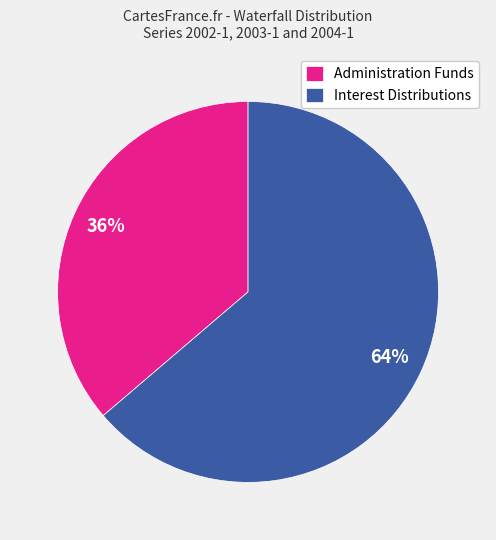

Is it true that Administration Funds is 50% of the pie?

False